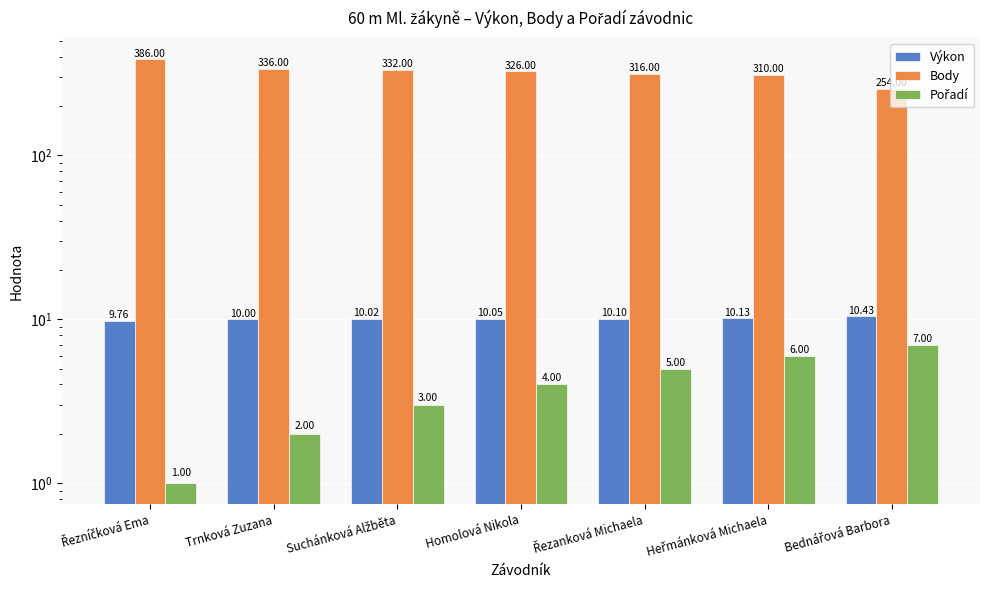

What is the value of the Body bar at the 4th from the left?

326.0